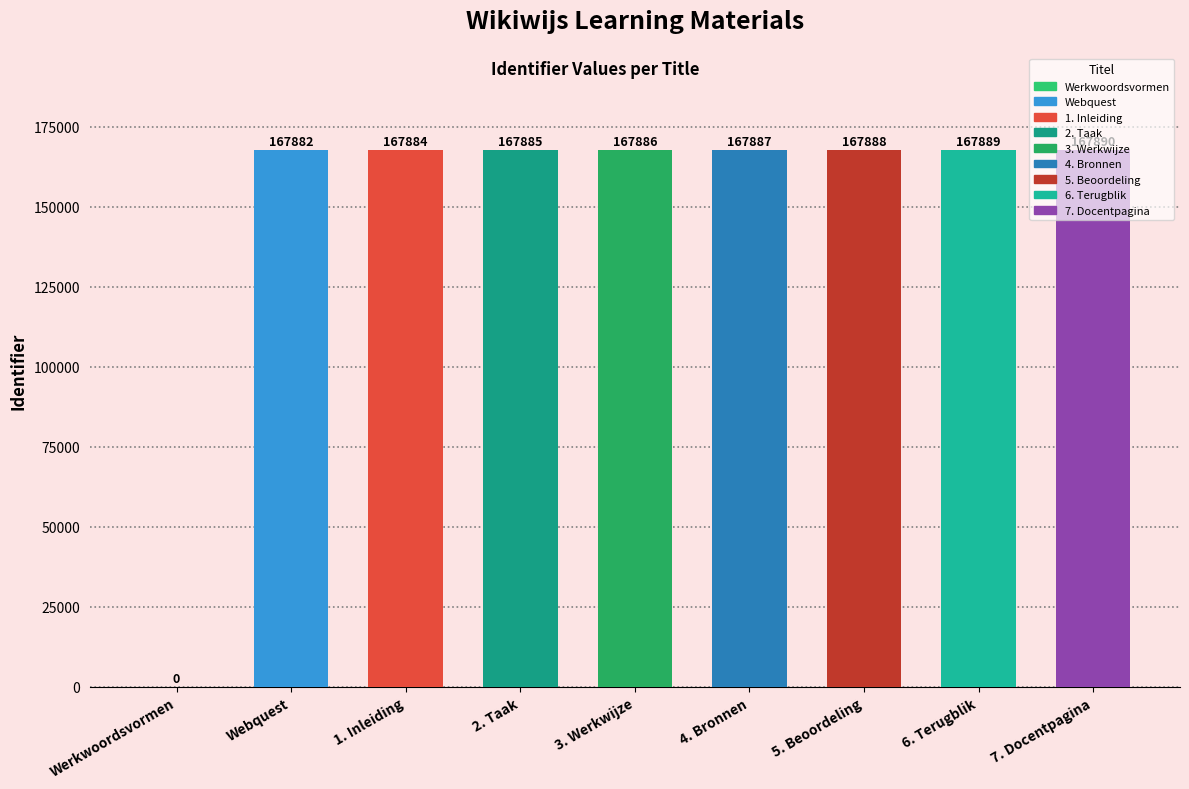

Reading left to right, list all the values displayed in this chart.

Werkwoordsvormen=0	Webquest=167882	1. Inleiding=167884	2. Taak=167885	3. Werkwijze=167886	4. Bronnen=167887	5. Beoordeling=167888	6. Terugblik=167889	7. Docentpagina=167890